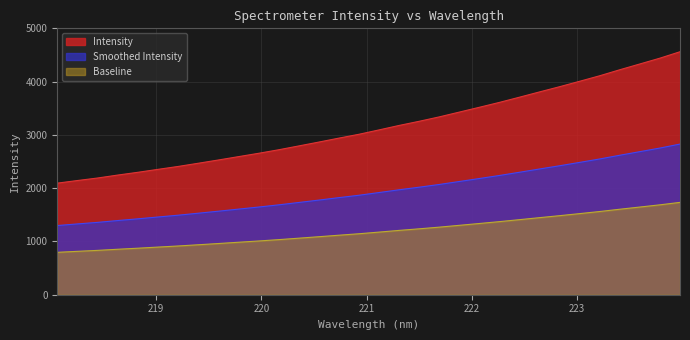

Count the number of data series in this chart.

3